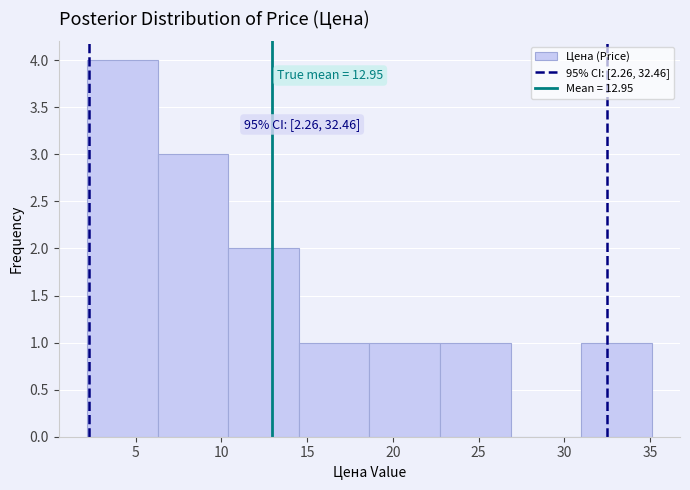

Which range on the x-axis has the tallest bar?

2.0 to 6.5